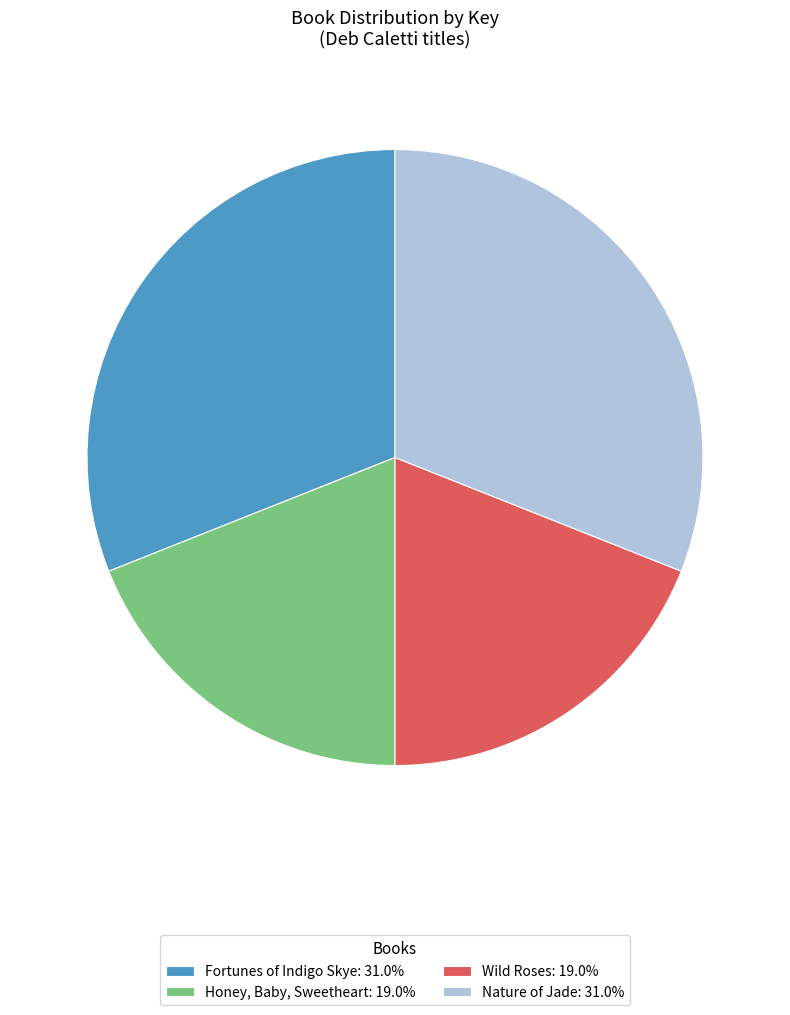

What is the ratio of the value at Nature of Jade: 31.0% to the value at Wild Roses: 19.0%?

1.6